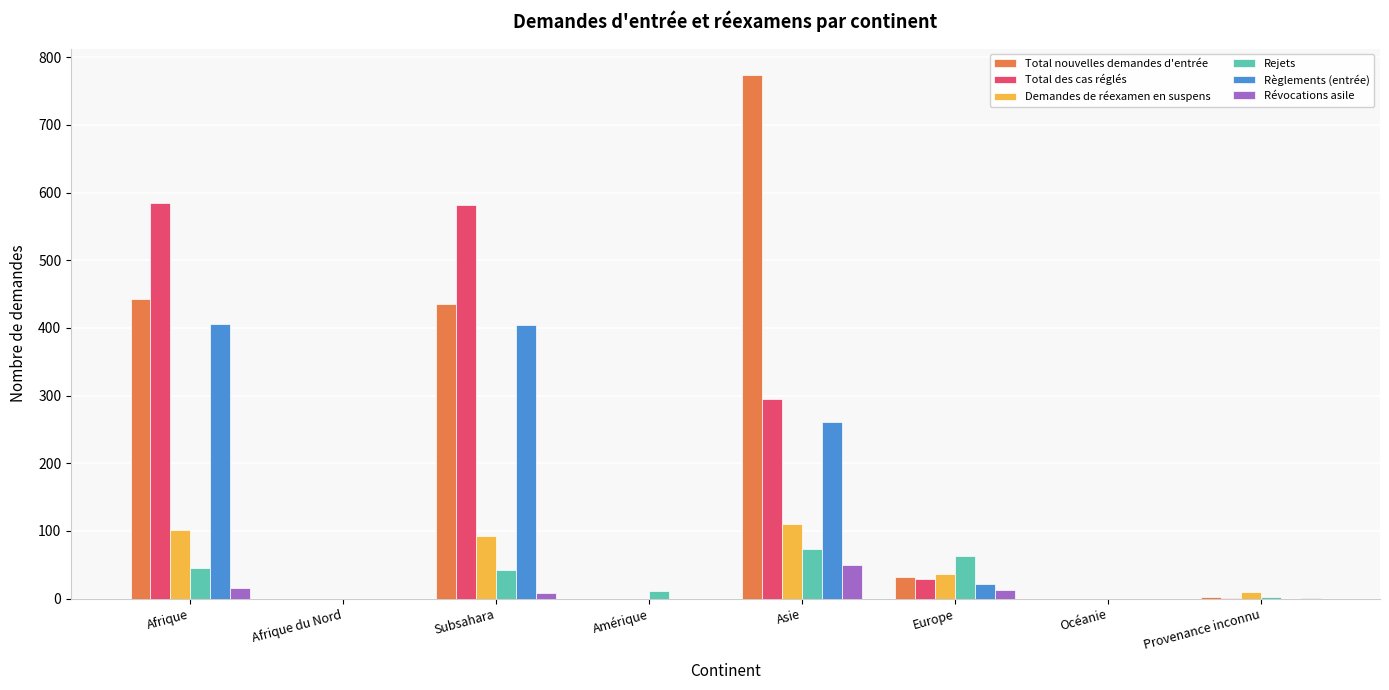

At which category does the chart reach its peak across all series?

Asie